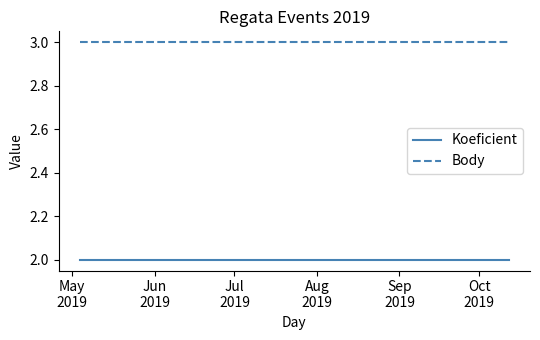

Which series has the largest total across all categories?

Body